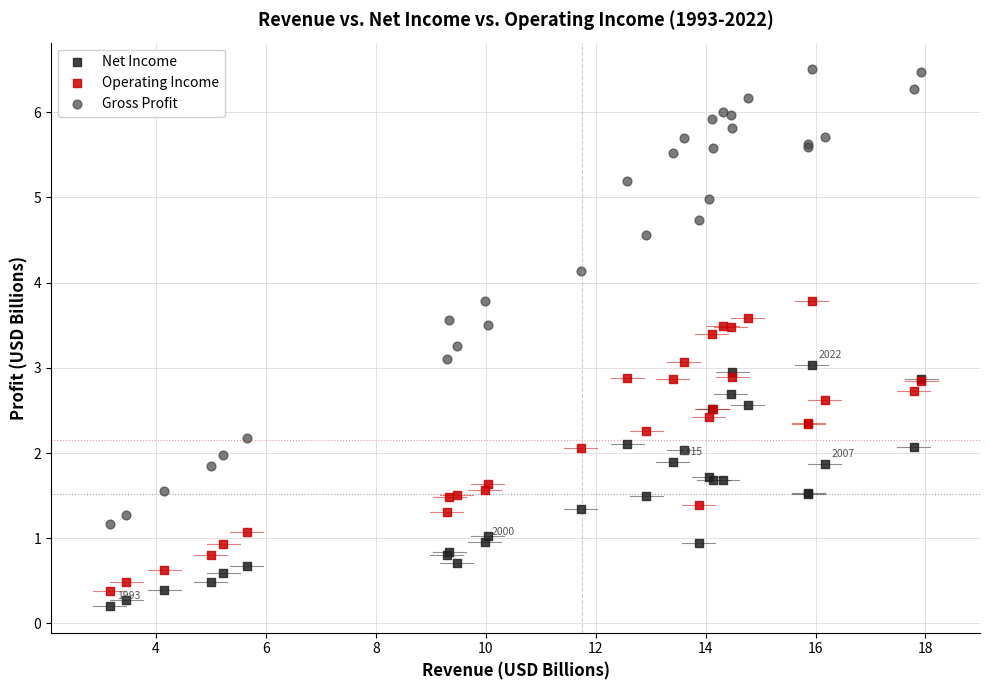

Which series reaches the maximum Y coordinate?

Gross Profit